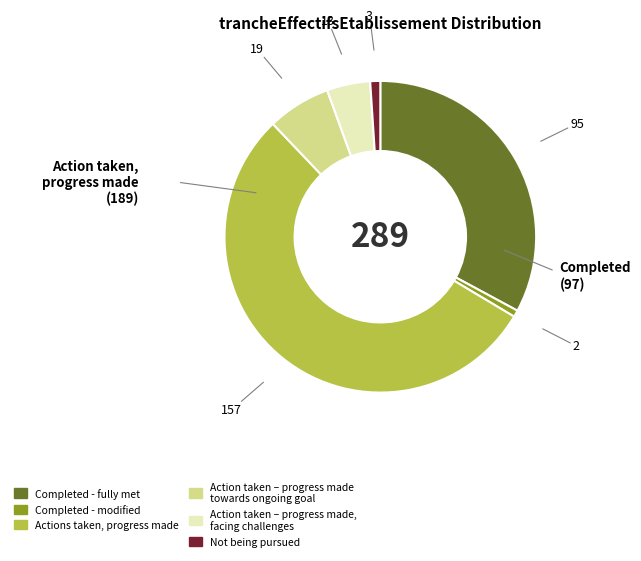

Count the number of slices in the pie.

6